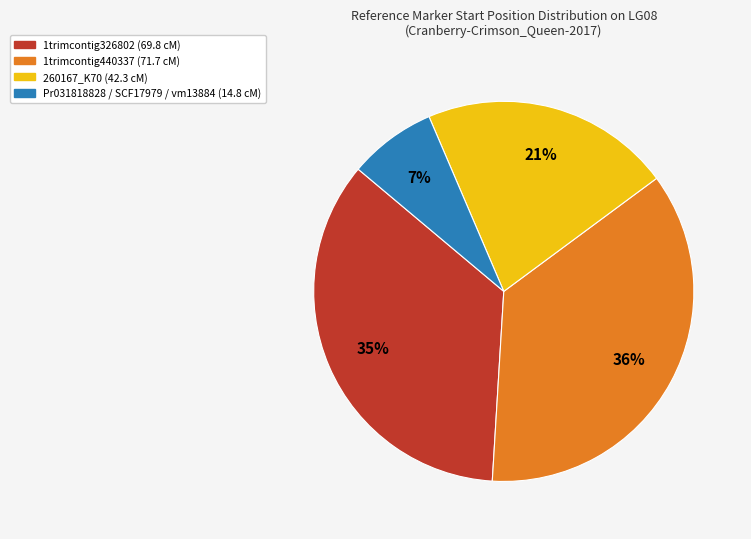

Which has a higher value, 260167_K70 (42.3 cM) or 1trimcontig326802 (69.8 cM)?

1trimcontig326802 (69.8 cM)